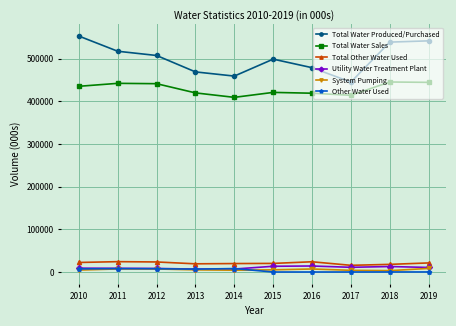

True or false: Total Other Water Used and System Pumping cross at least once.

False